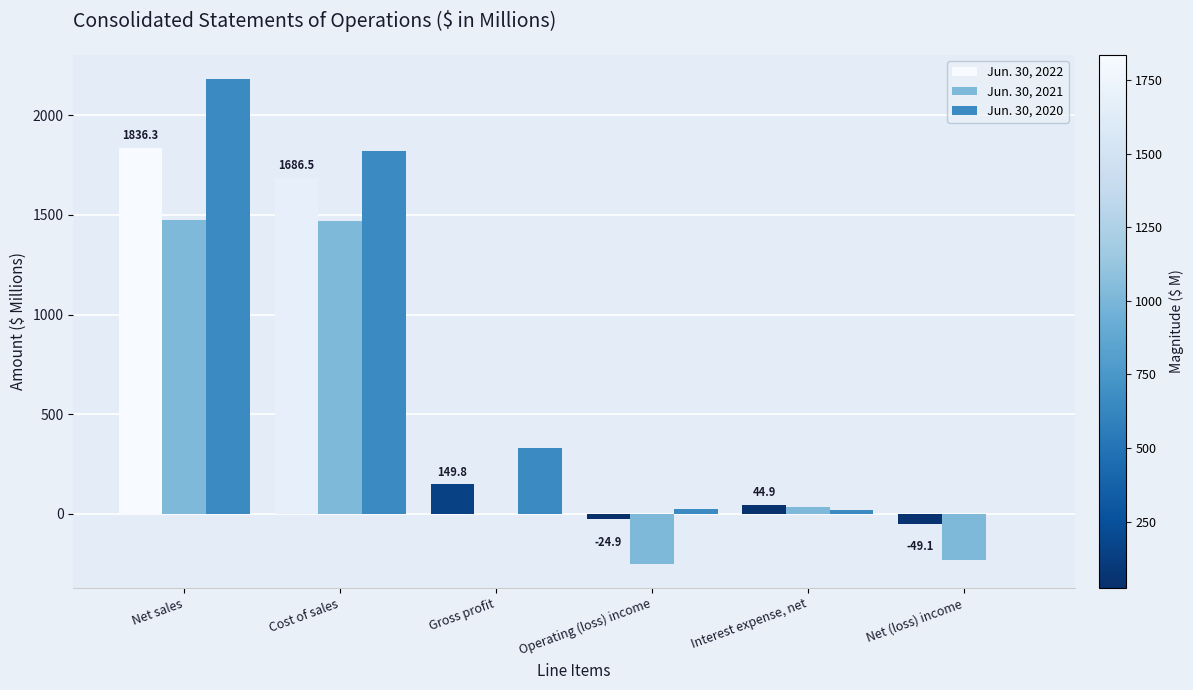

What is the spread (max minus min) of values at Interest expense, net?

25.1